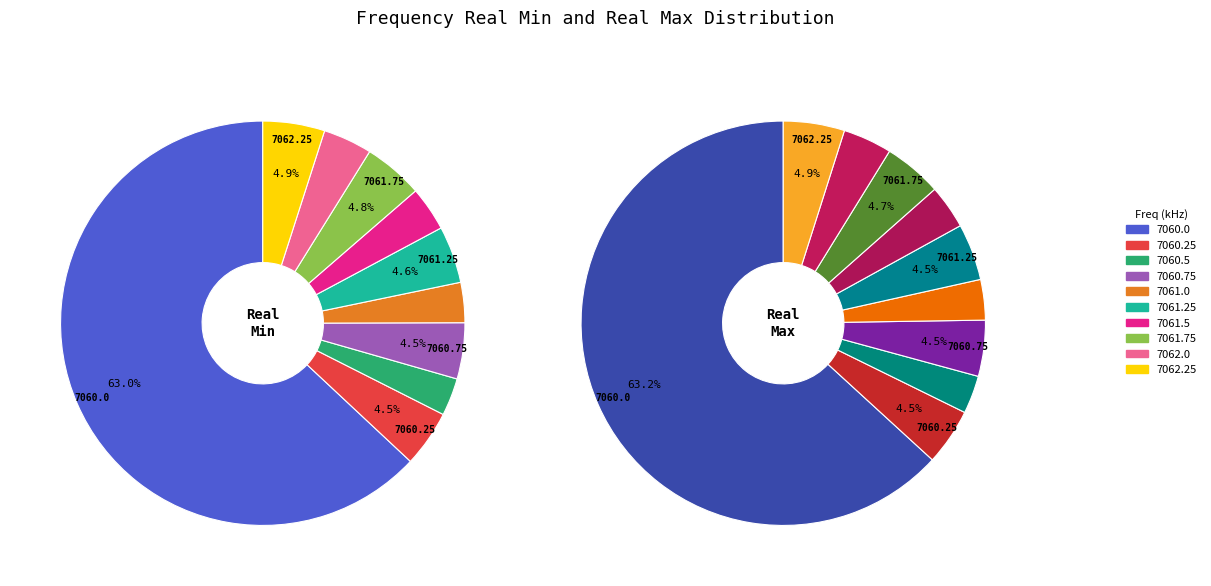

To the nearest percent, what is the difference between the largest and smallest slice percentages?

60%